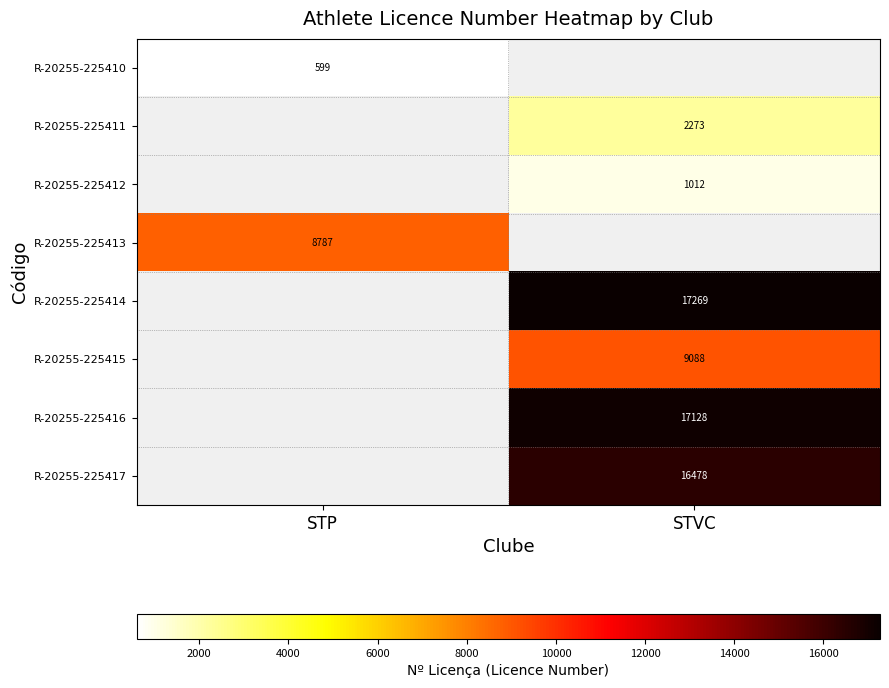

Which has a higher value, STP or STVC?

STVC